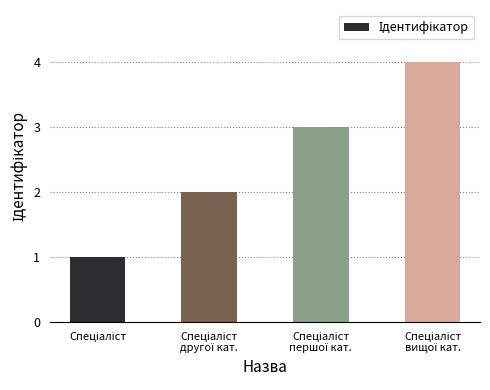

What is the difference between the maximum and minimum values?

3